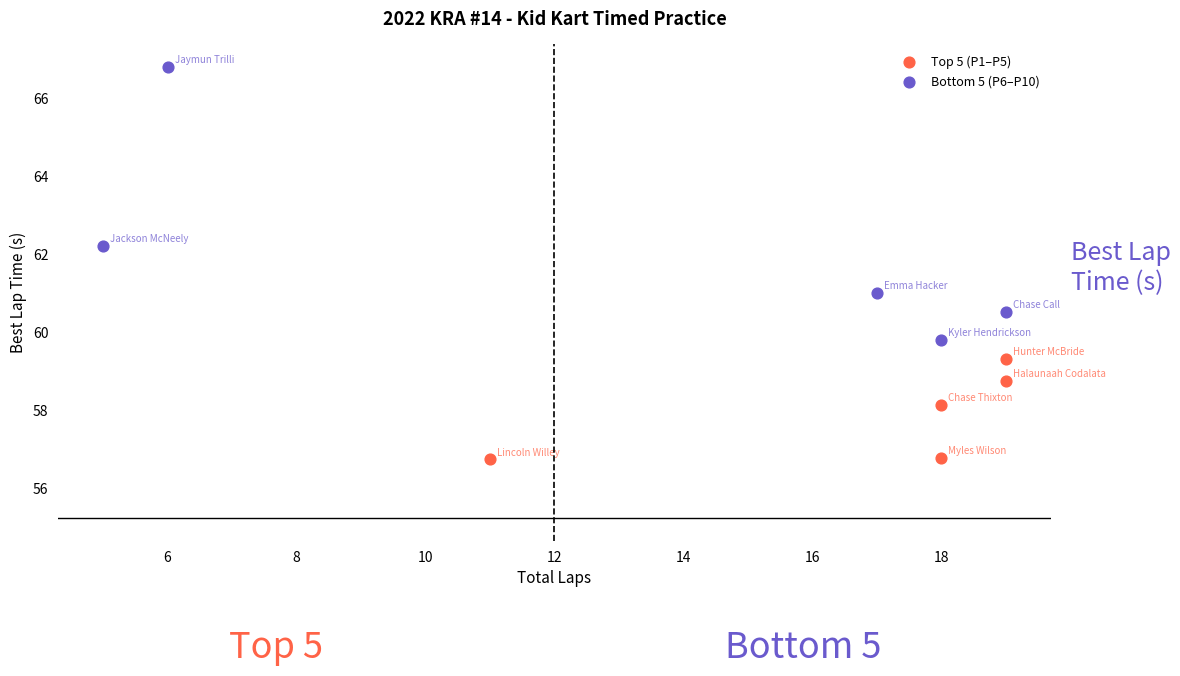

Which series has the largest Y range (max minus min)?

Bottom 5 (P6–P10)